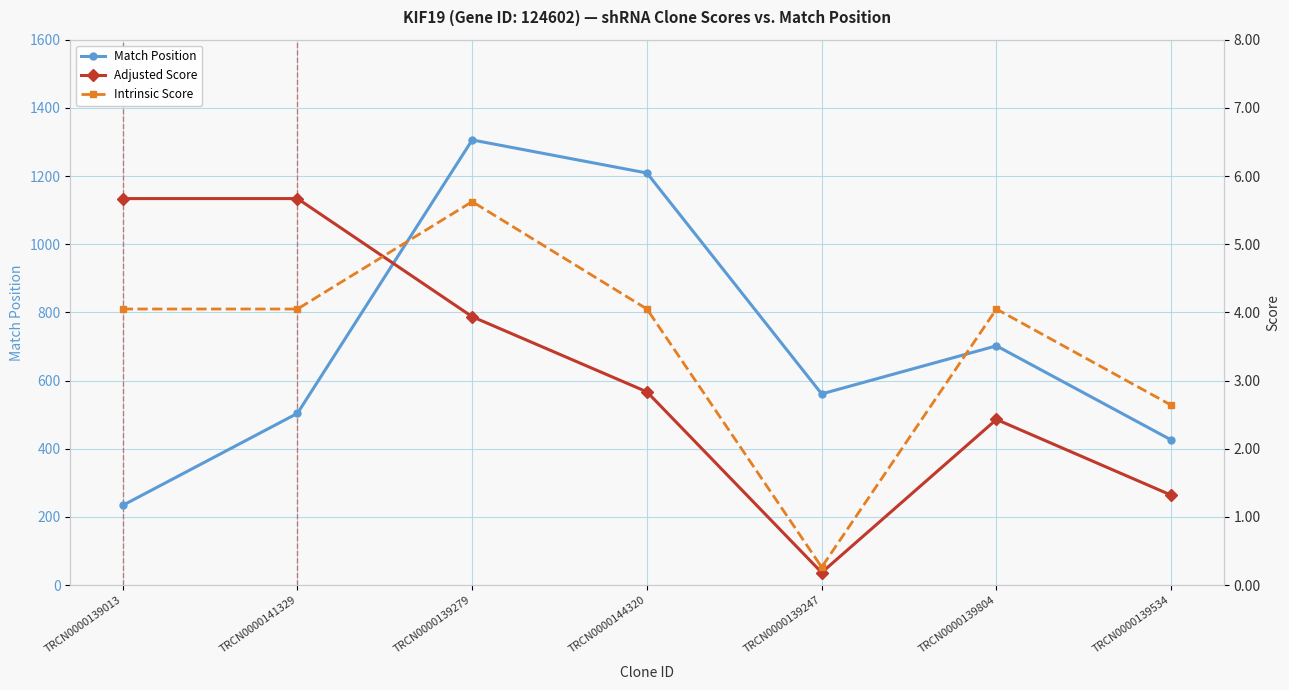

What is the difference between the highest and lowest values at TRCN0000139279?

1302.1